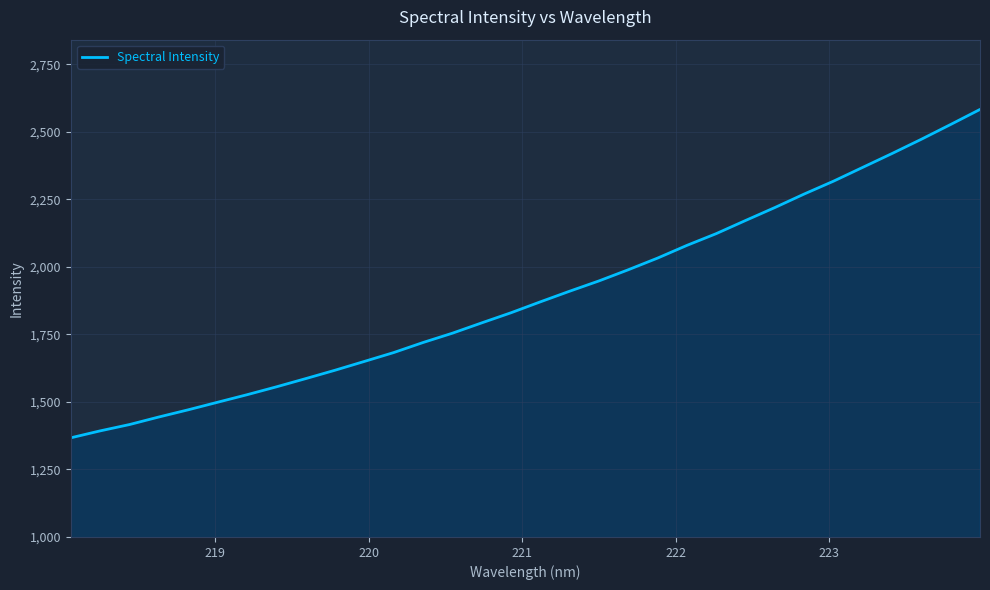

What is the minimum value shown in the chart?

1367.0